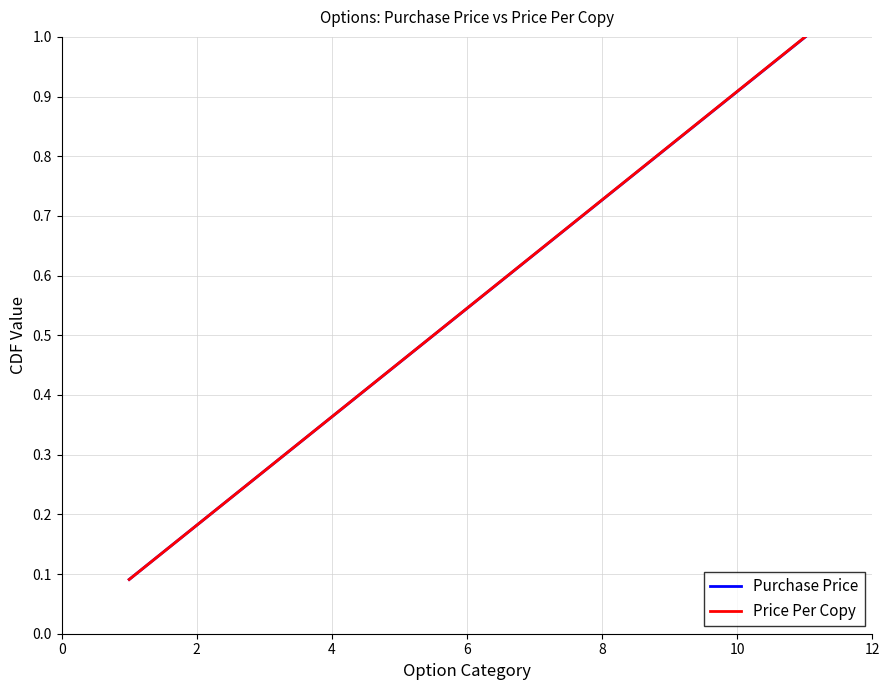

True or false: Purchase Price and Price Per Copy intersect in this chart.

False